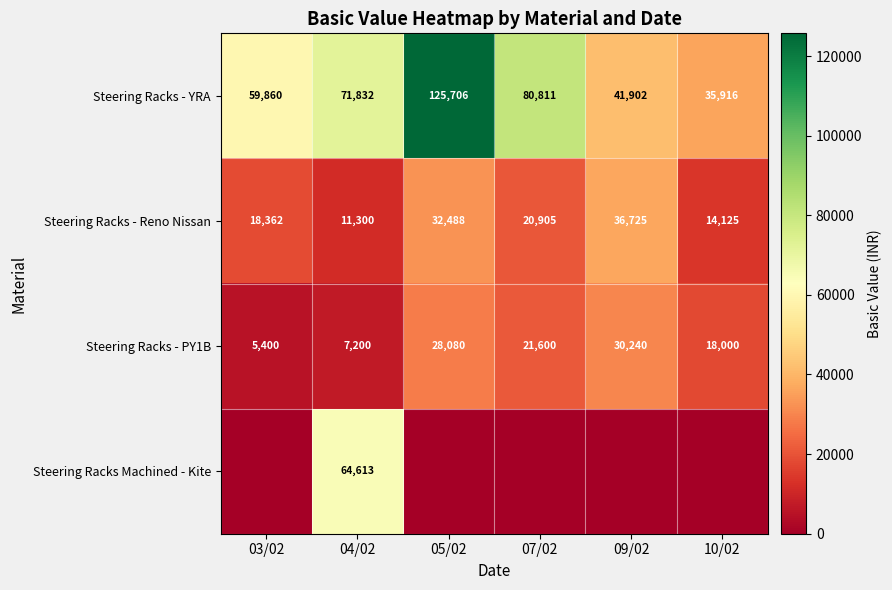

How many Steering Racks - Reno Nissan values are between 14125 and 32488?

4